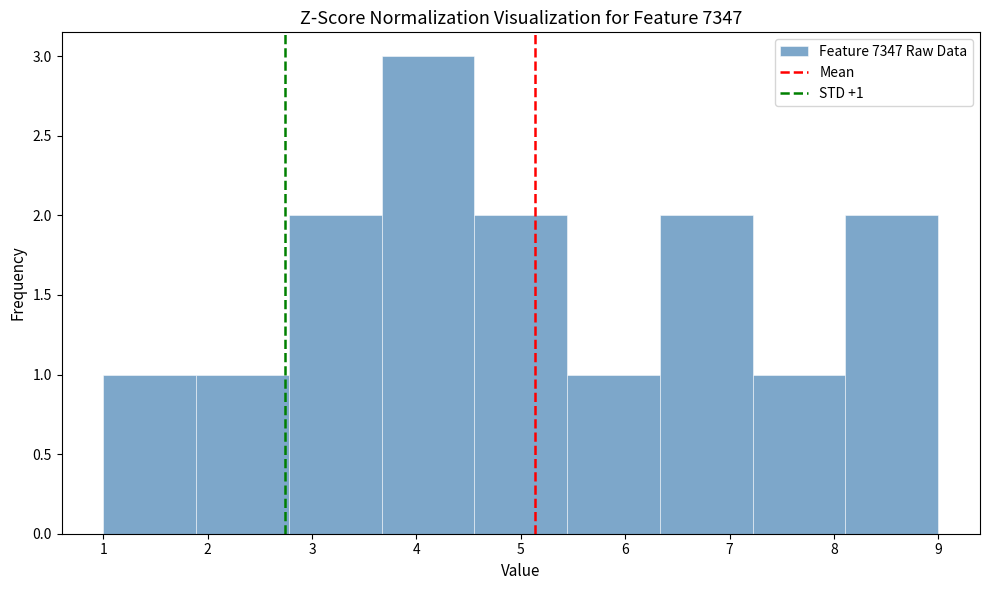

Which range on the x-axis has the tallest bar?

3.7 to 4.6